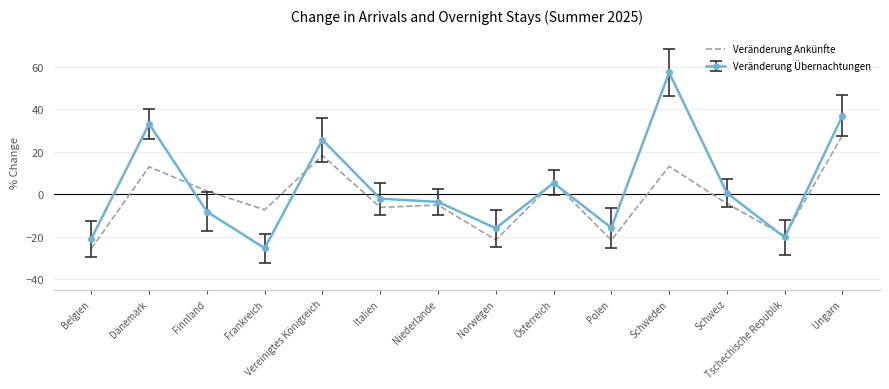

Rank the series by their maximum value, from lowest to highest.

Veränderung Ankünfte, Veränderung Übernachtungen